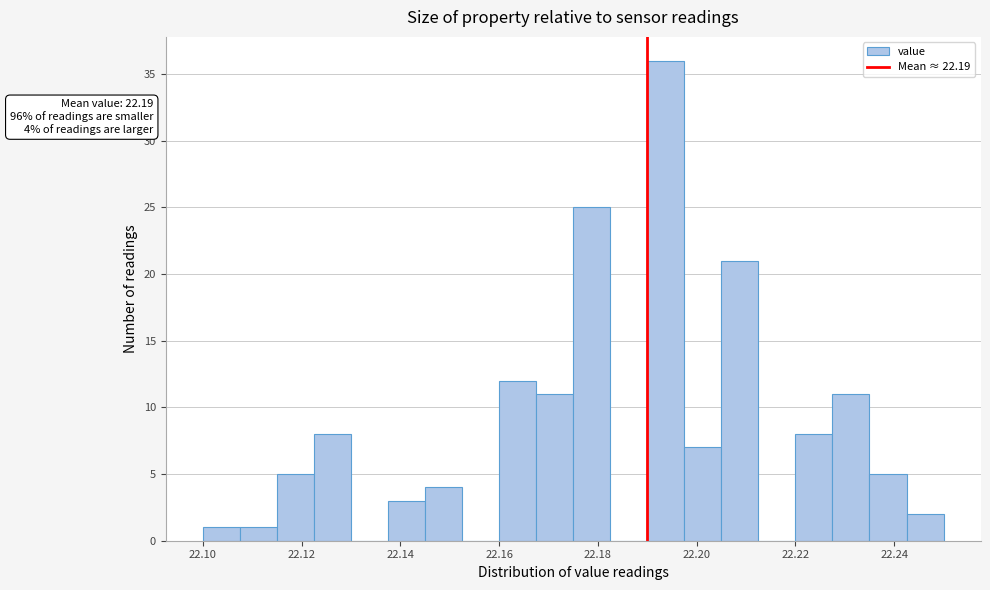

Around what value on the x-axis is the tallest bar? Give the approximate position of its centre, as read against the axis.

22.194